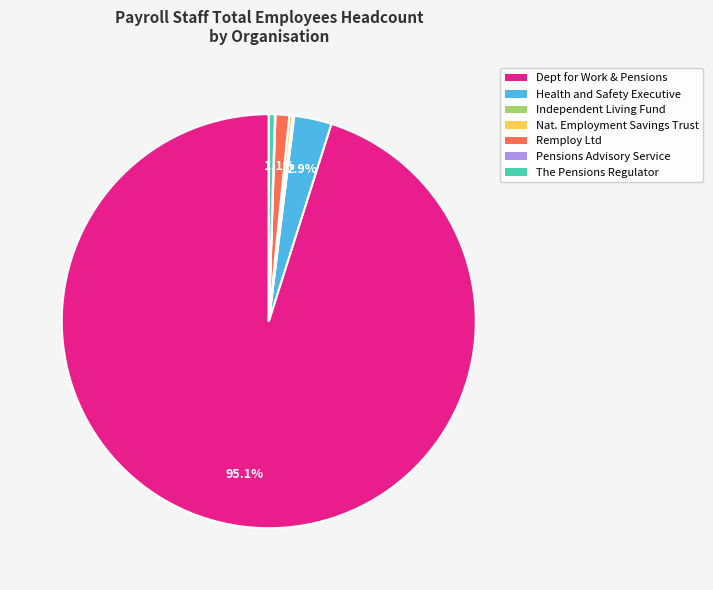

Does any single category account for the majority?

Yes